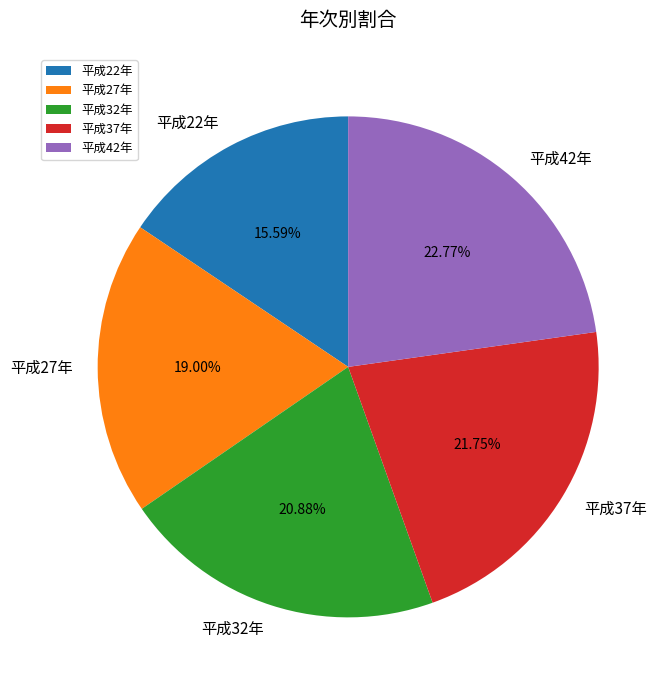

To the nearest percent, what is the combined percentage of 平成37年 and 平成42年?

45%